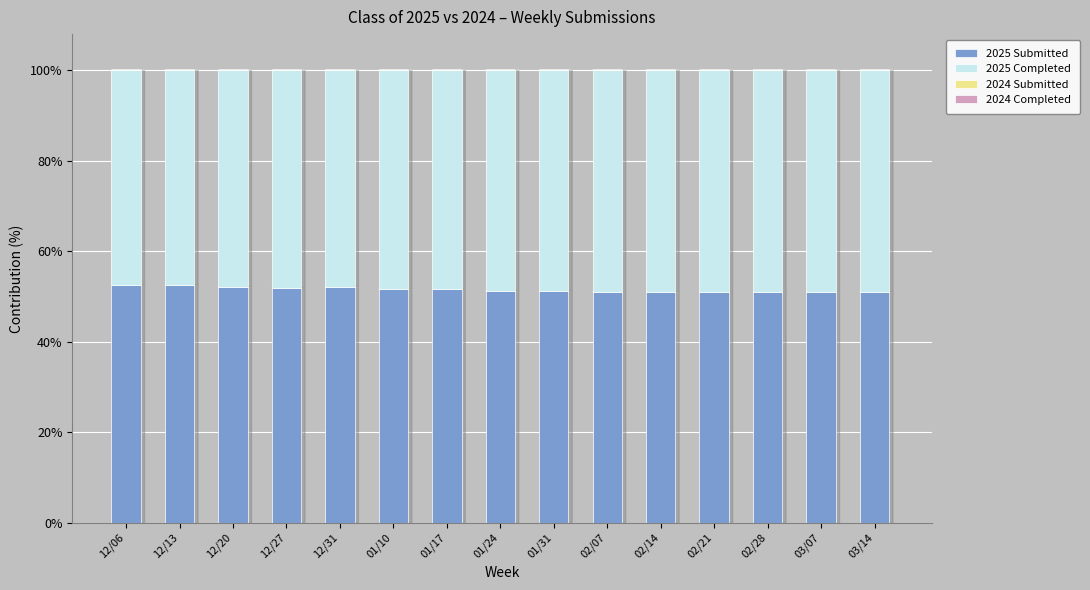

What is the lowest value of the 2025 Submitted series?

50.9